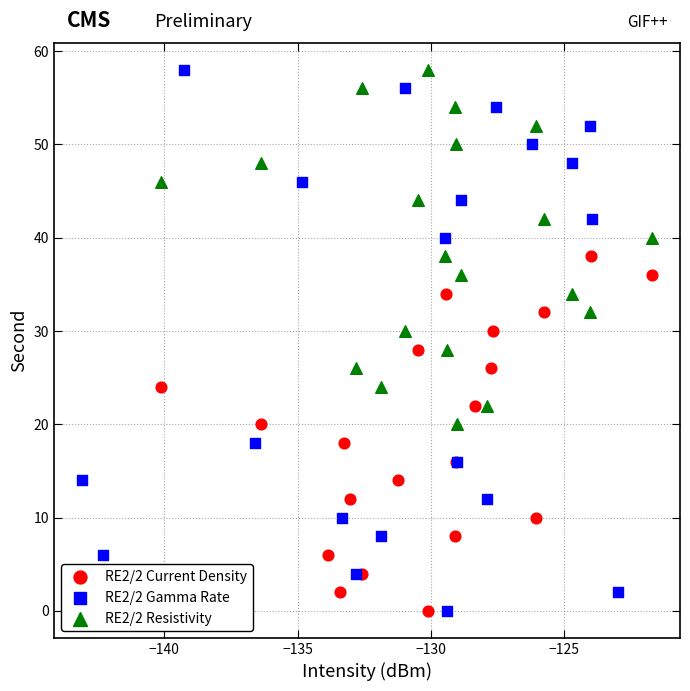

Which series has the largest Y range (max minus min)?

RE2/2 Gamma Rate